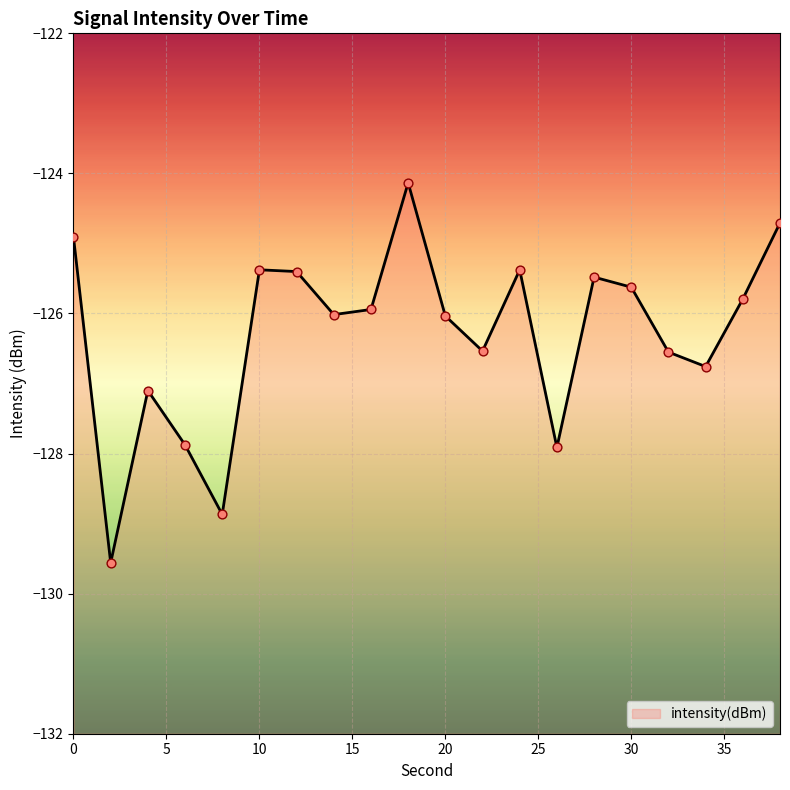

What is the change in value from 18 to 30?

-1.5